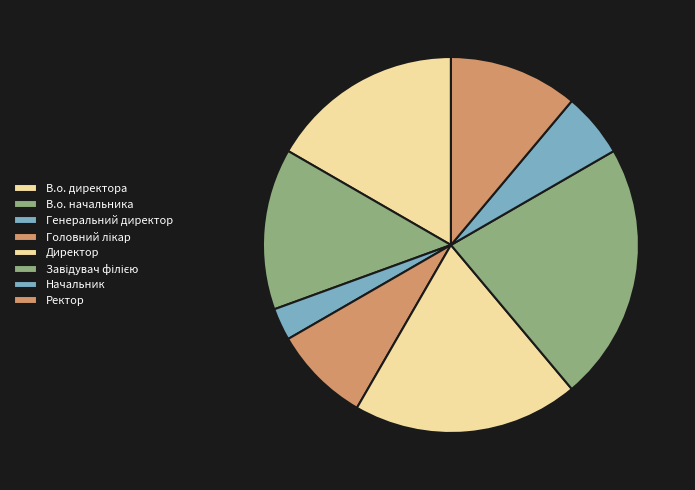

How many slices are in this pie chart?

8